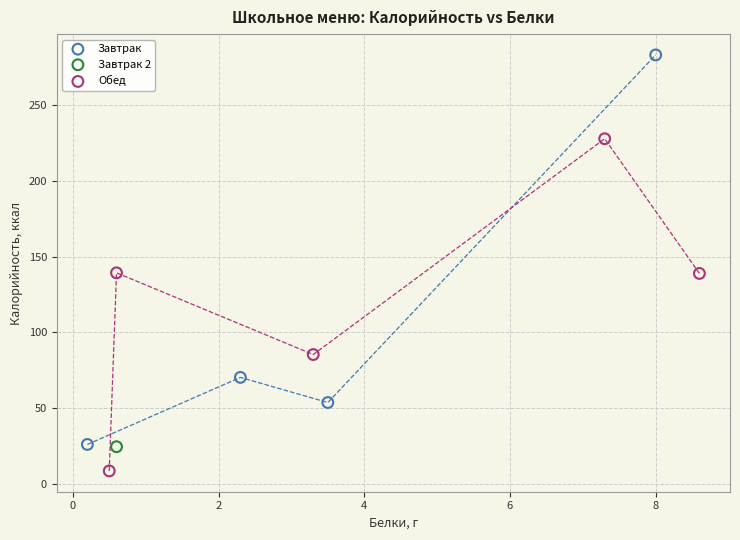

What are all the series names shown in the legend?

Завтрак, Завтрак 2, Обед